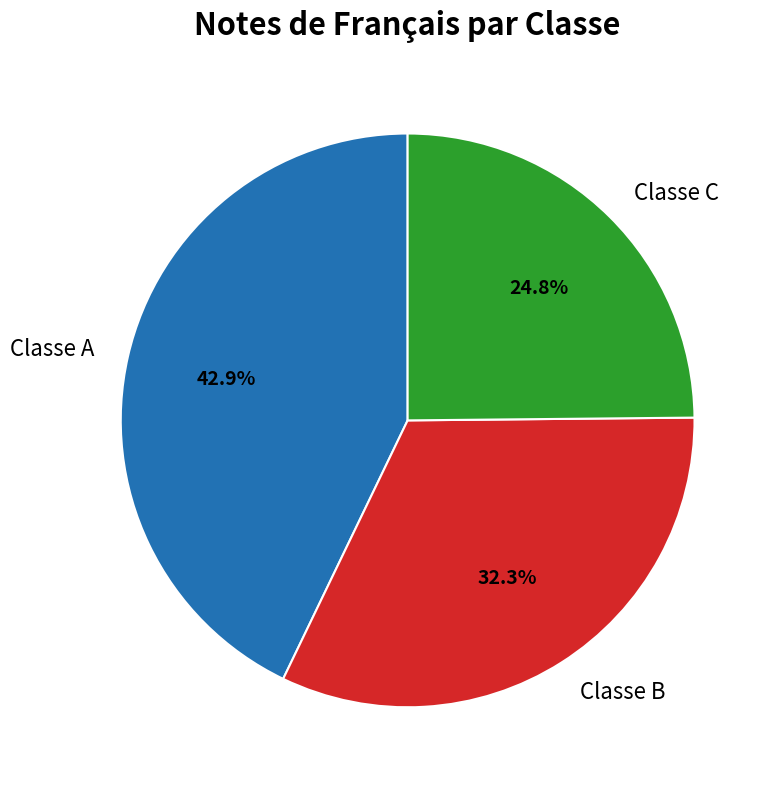

Rank the categories by value from lowest to highest.

Classe C, Classe B, Classe A